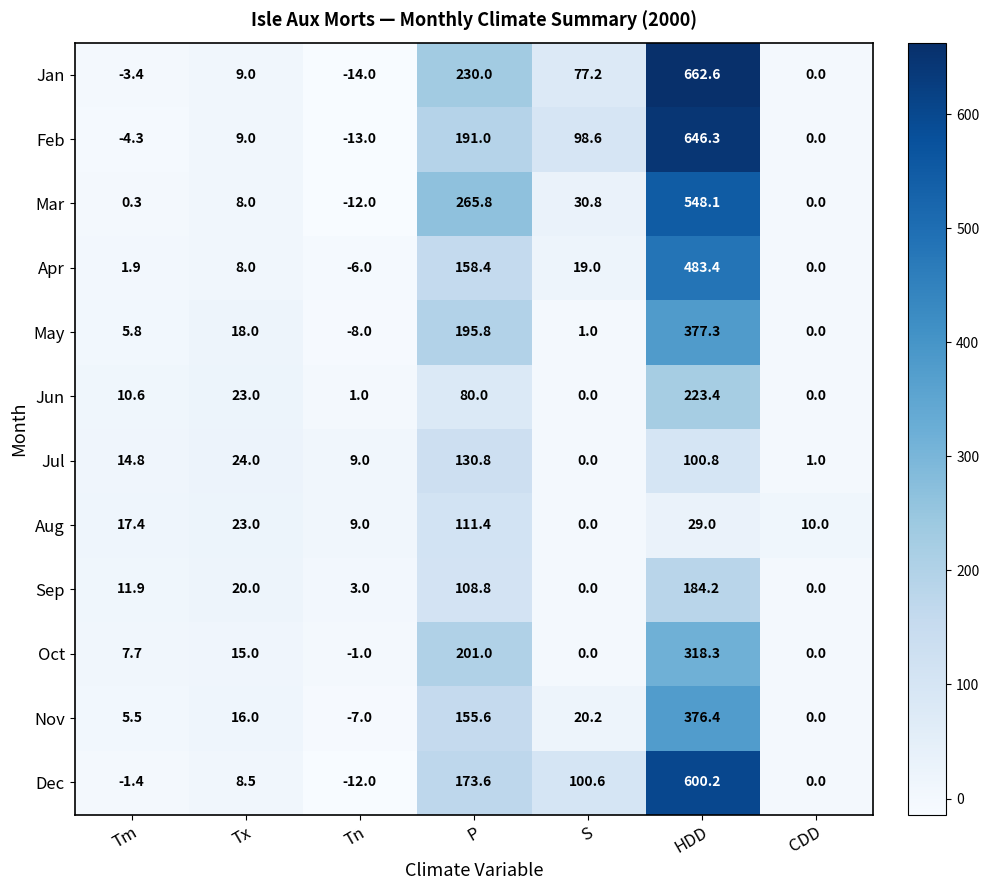

At which label is Jan closest to 324?

P